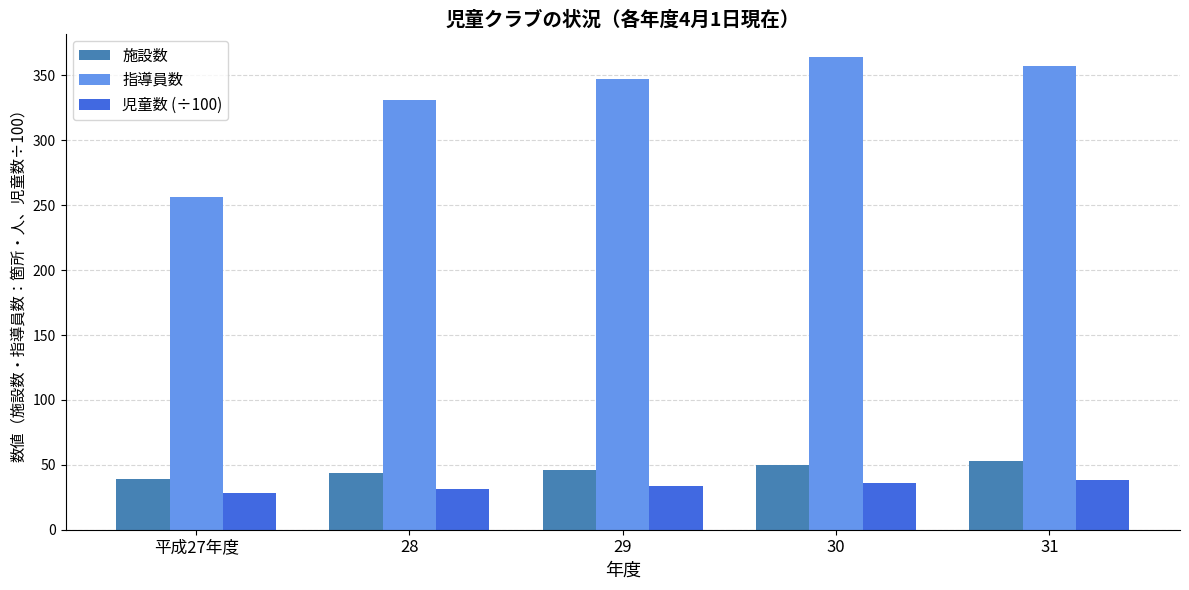

Rank the series by their maximum value, from lowest to highest.

児童数 (÷100), 施設数, 指導員数